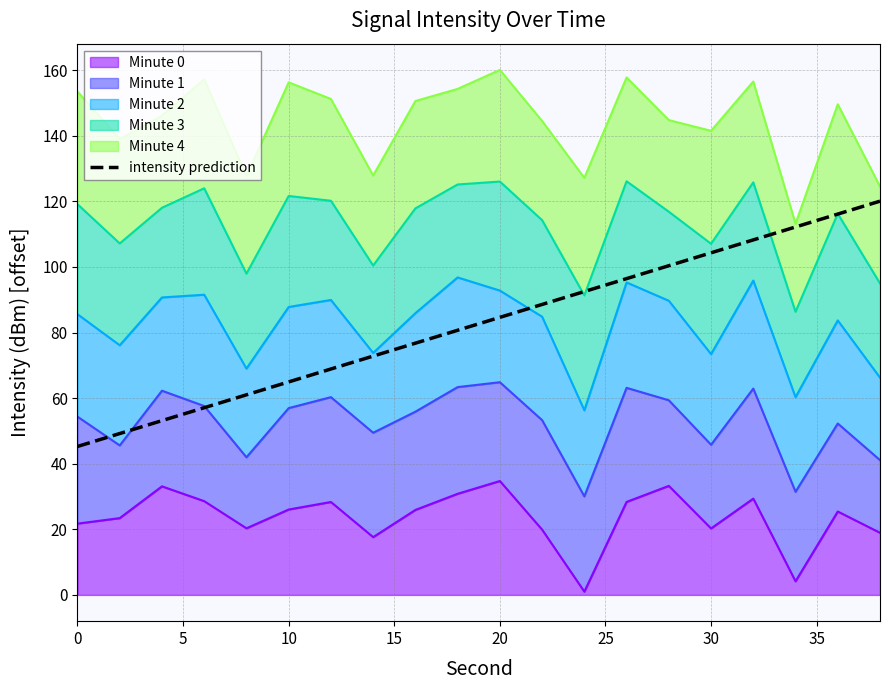

How many values exceed 84?

10